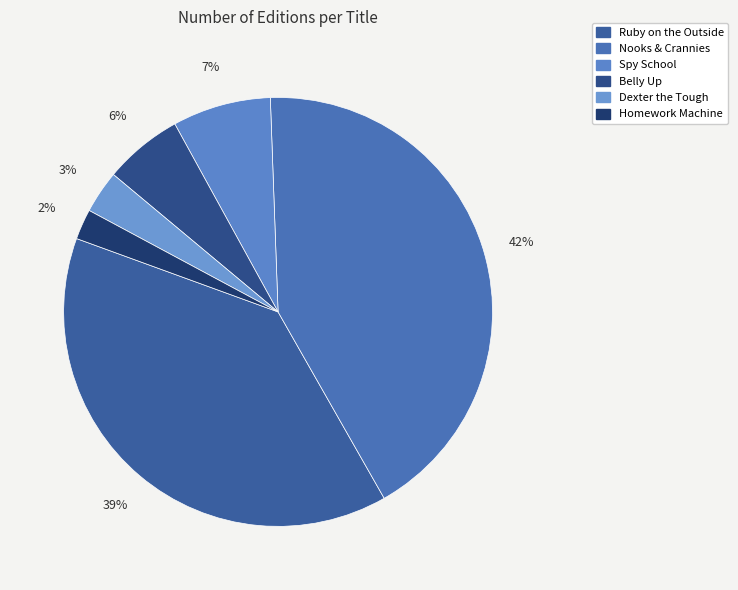

Is there a majority slice in this chart?

No